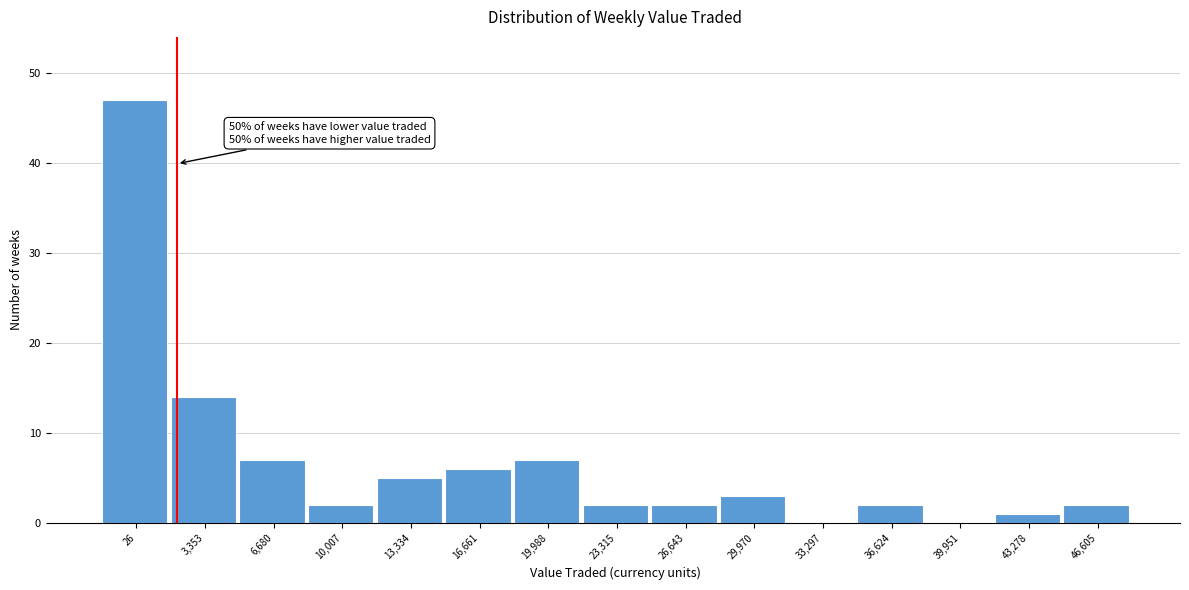

Reading left to right, extract all data points from this chart.

26=47	3,353=14	6,680=7	10,007=2	13,334=5	16,661=6	19,988=7	23,315=2	26,643=2	29,970=3	33,297=0	36,624=2	39,951=0	43,278=1	46,605=2